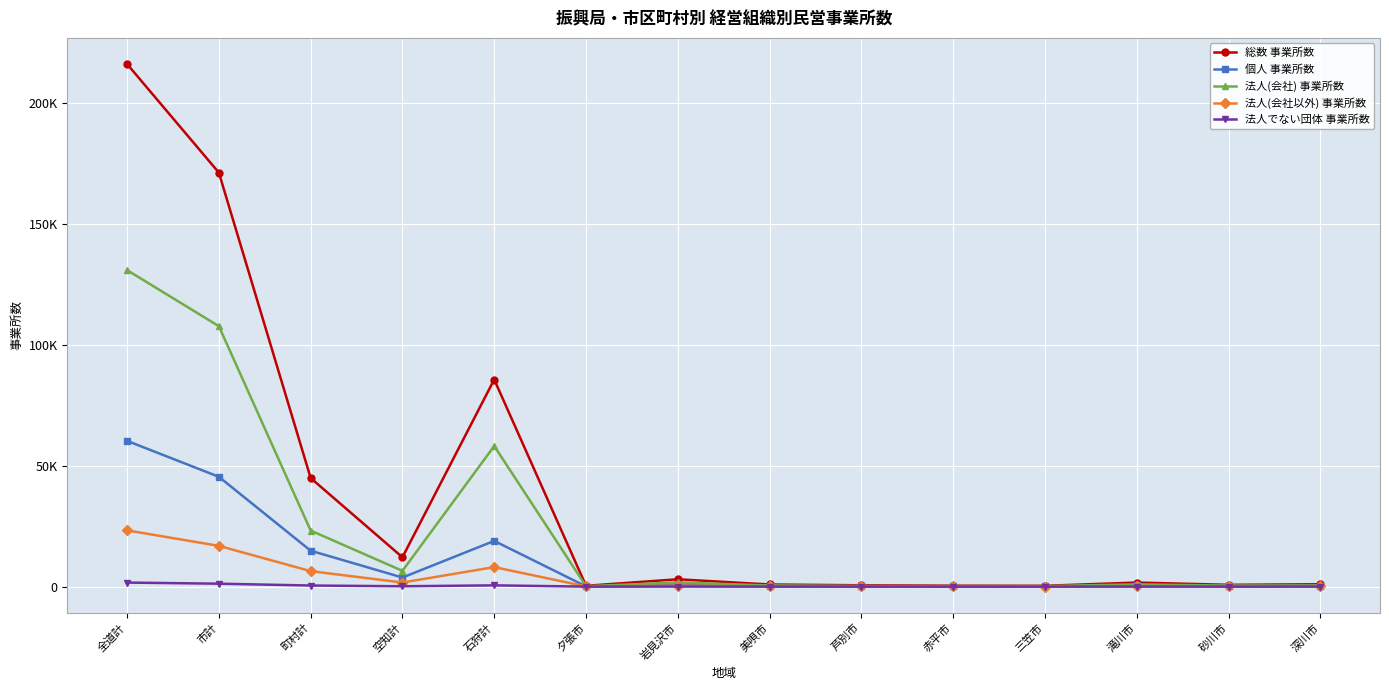

What are all the series names shown in the legend?

総数 事業所数, 個人 事業所数, 法人(会社) 事業所数, 法人(会社以外) 事業所数, 法人でない団体 事業所数